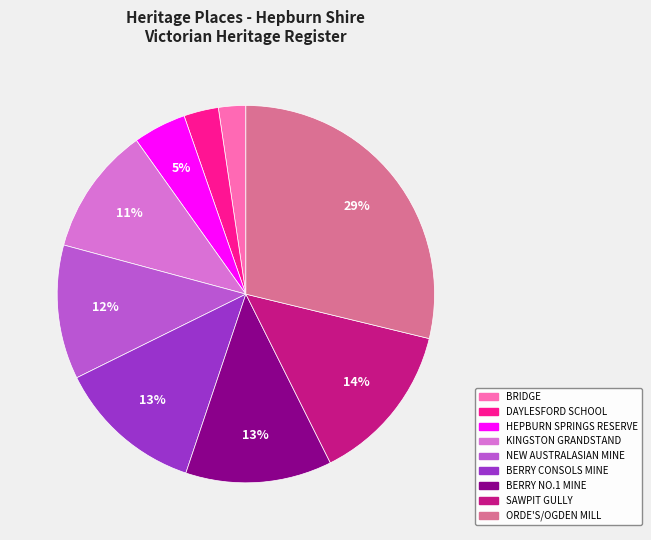

To the nearest percent, what is the difference between the largest and smallest slice percentages?

26%